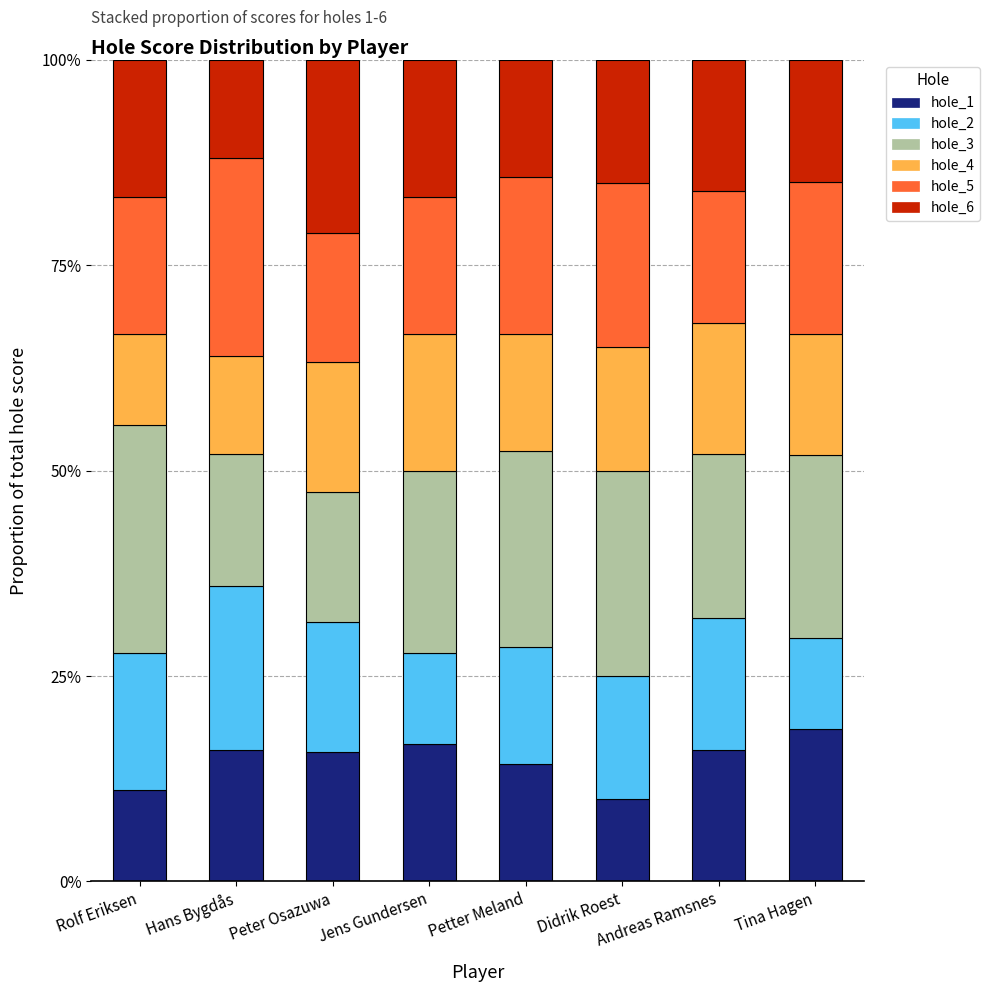

True or false: hole_1 has a value of 11.1 at Rolf Eriksen.

True